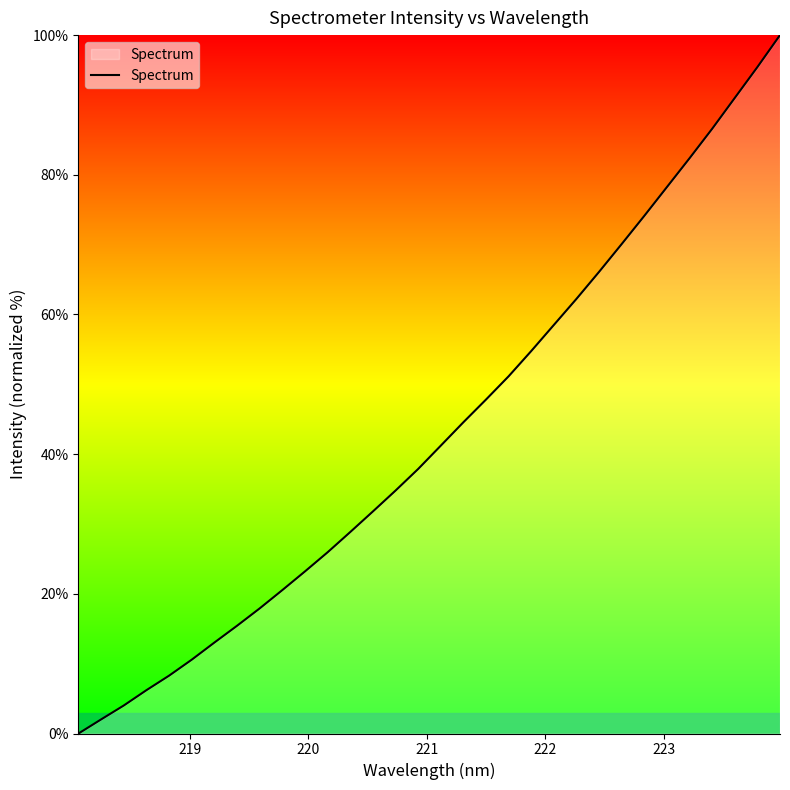

What is the maximum value shown in the chart?

100.0